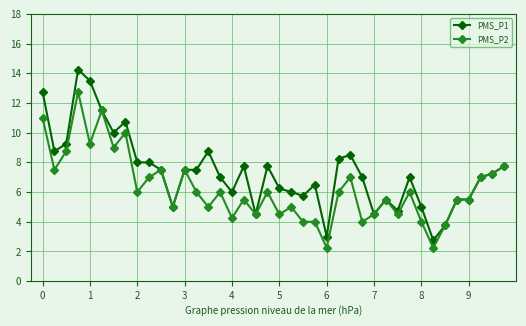

True or false: PMS_P1 has more than 0 interior local peaks.

True